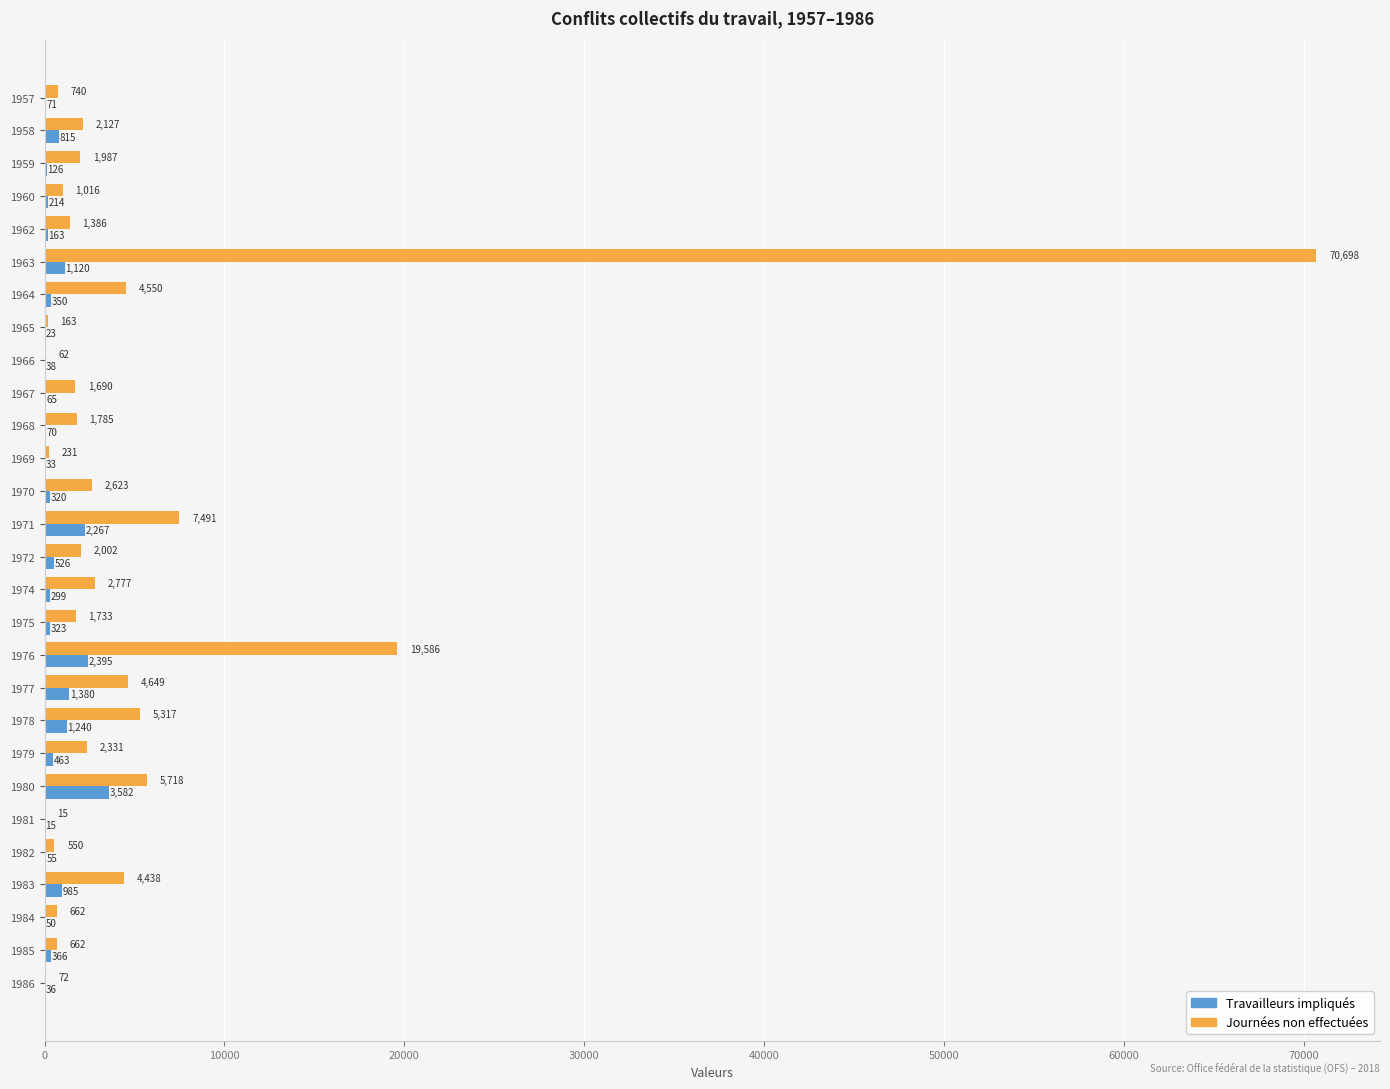

How many categories are shown in the chart?

28